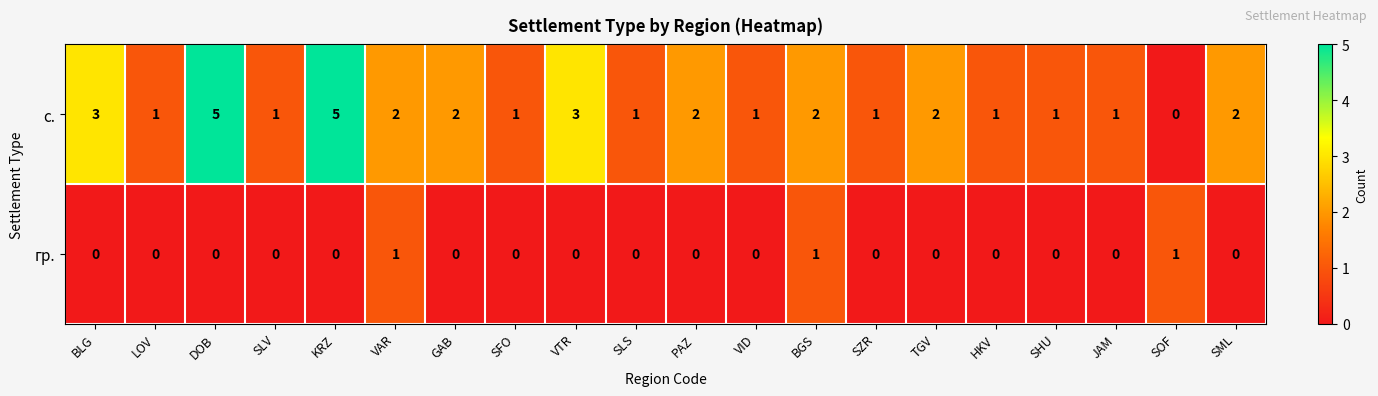

At HKV, list the series in order from smallest to largest.

гр., с.